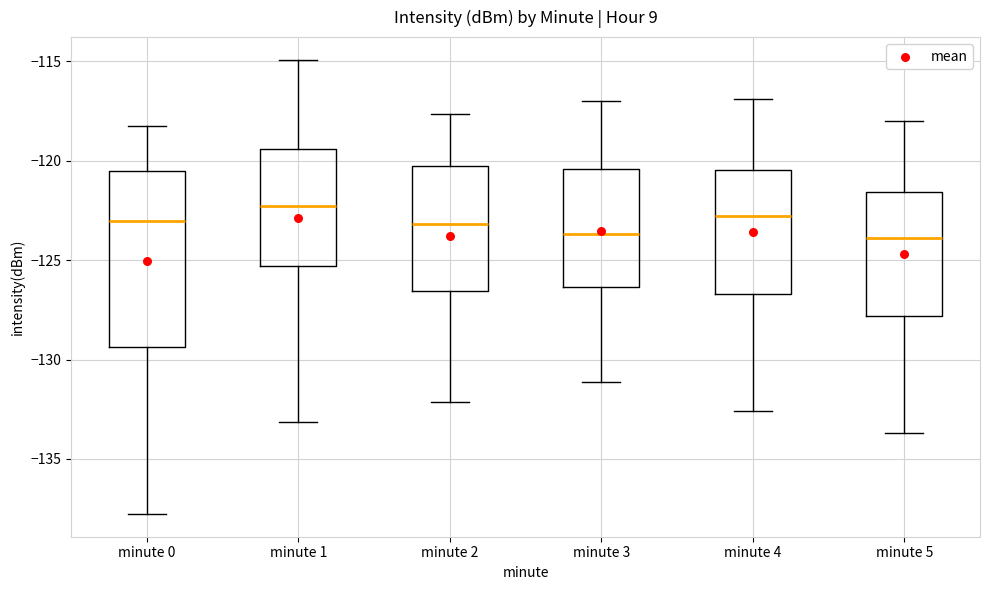

Where does the median line of the box for minute 1 sit on the y-axis? The values are not printed on the chart, so give them approximately, as read against the axis.

-122.5